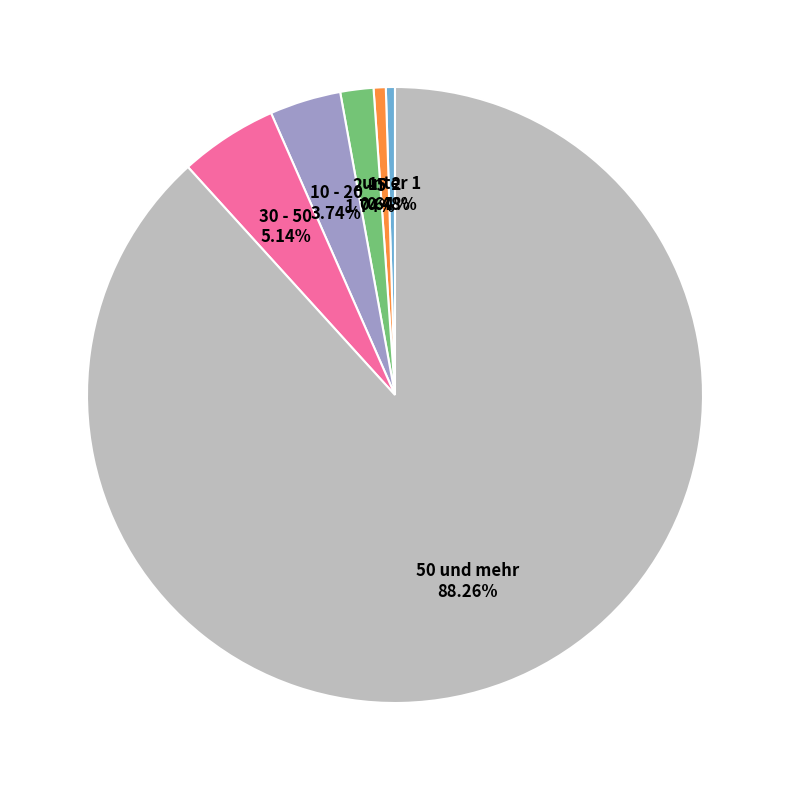

Does any single category account for the majority?

Yes